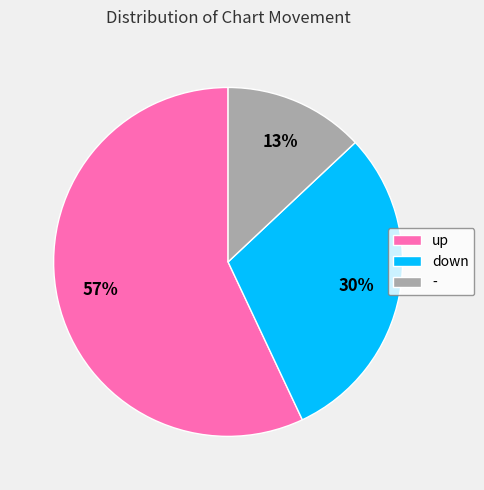

Do down and - together represent more than half of the pie?

No